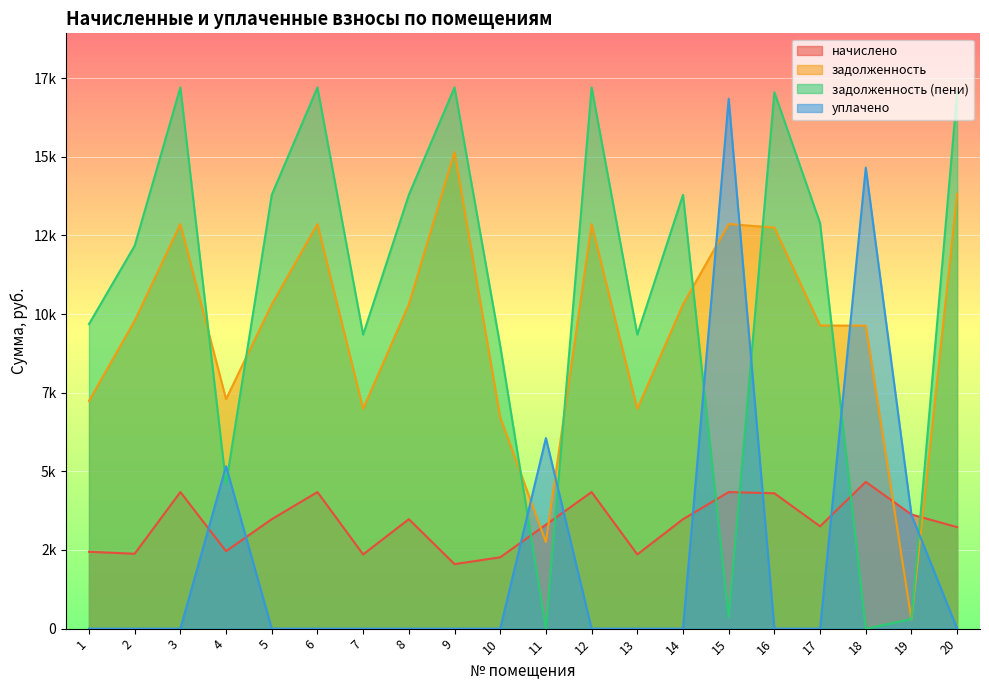

Rank the series at 19 from lowest to highest value.

задолженность, задолженность (пени), уплачено, начислено